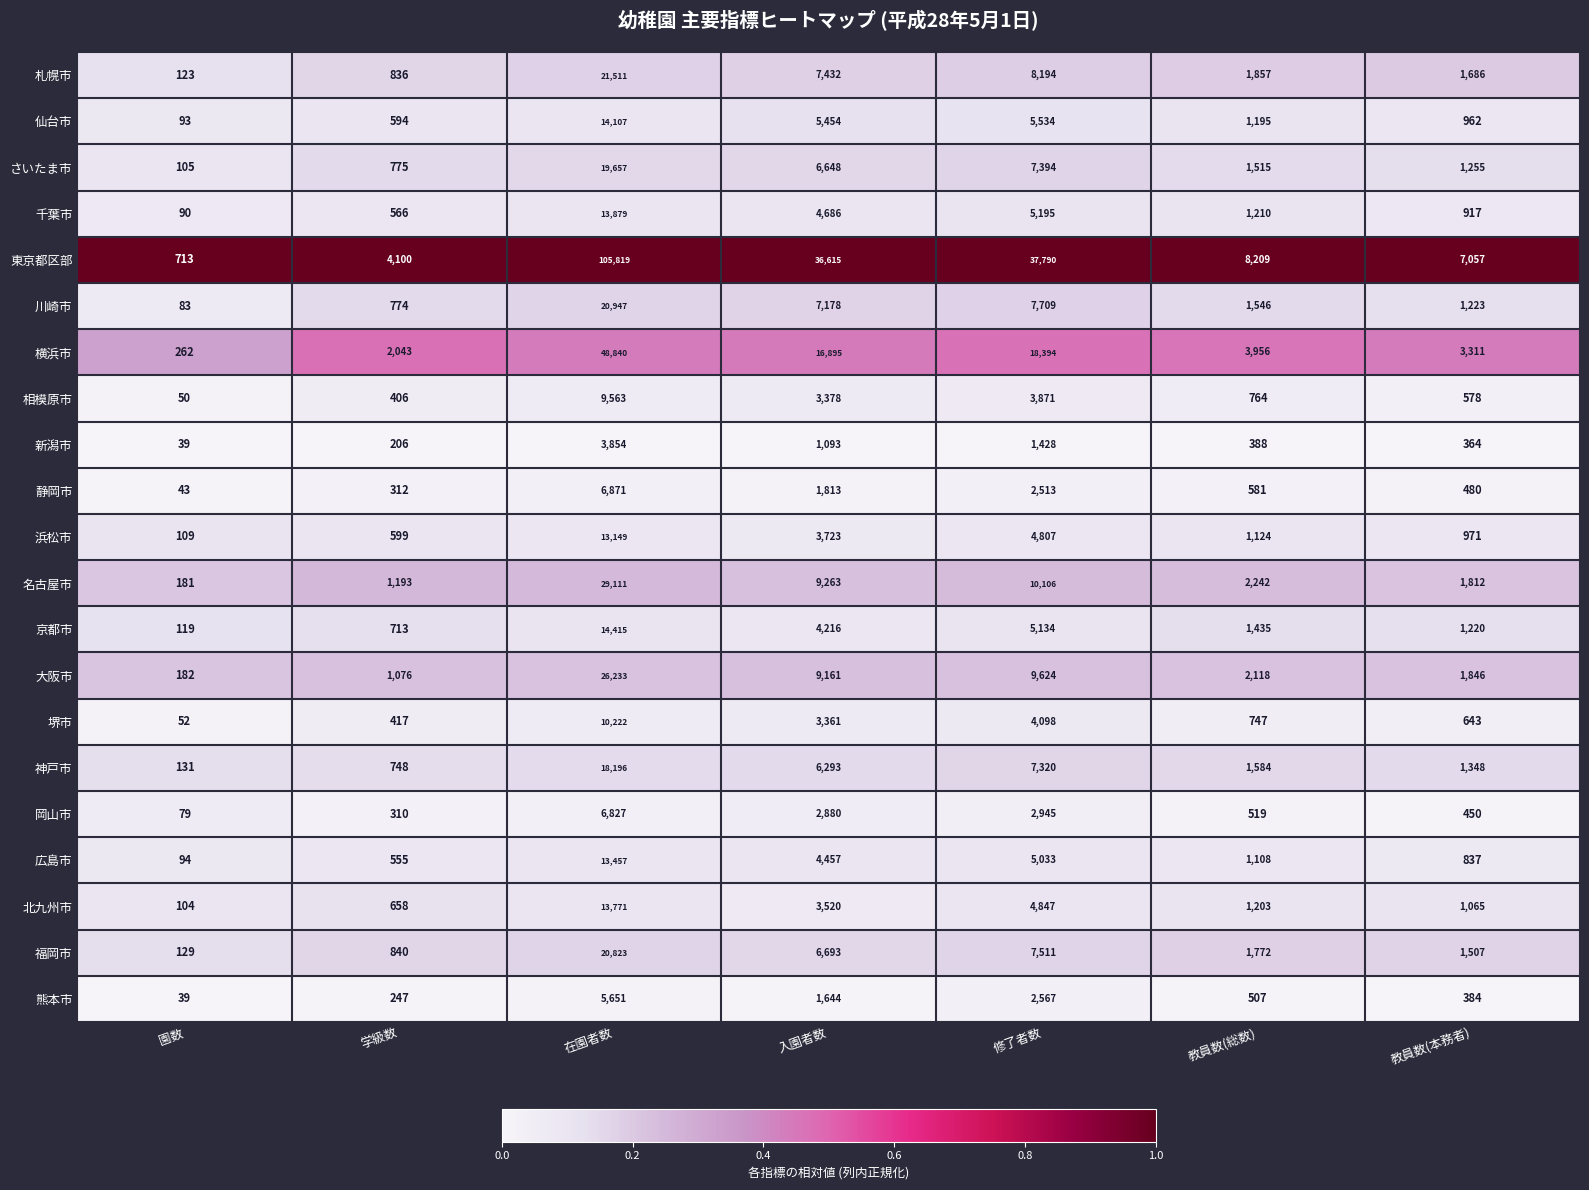

Is the value of 堺市 at 教員数(本務者) greater than the value of 仙台市 at 在園者数?

No